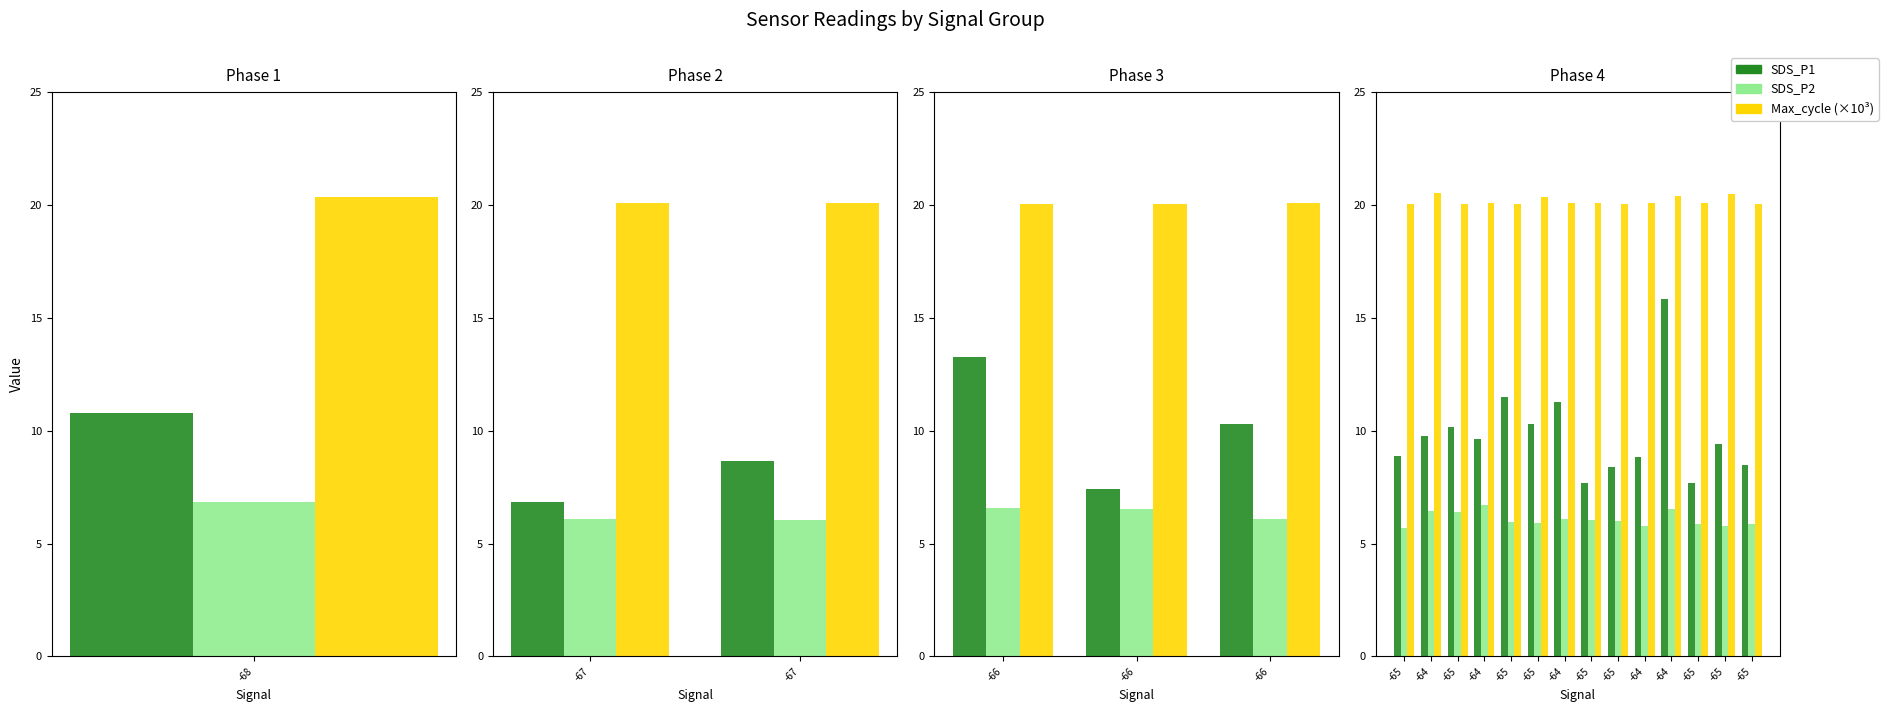

Is it true that Max_cycle (×10³) equals 6.5 at -64?

False